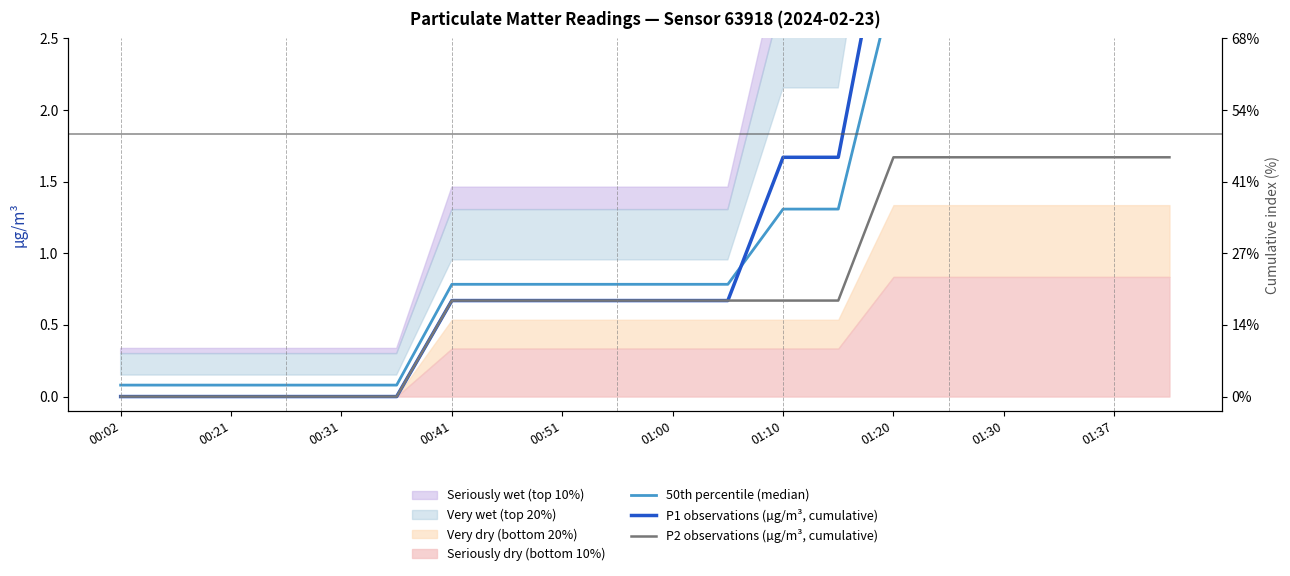

True or false: P1 observations (µg/m³, cumulative) has a value of 0.4 at 00:51.

False